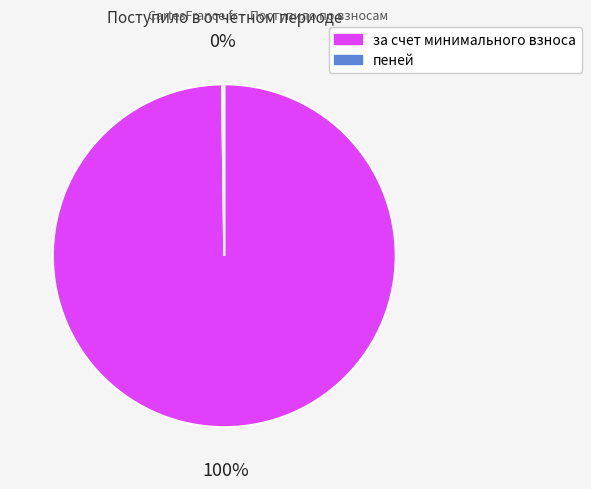

What percentage is the за счет минимального взноса slice, to the nearest percent?

100%